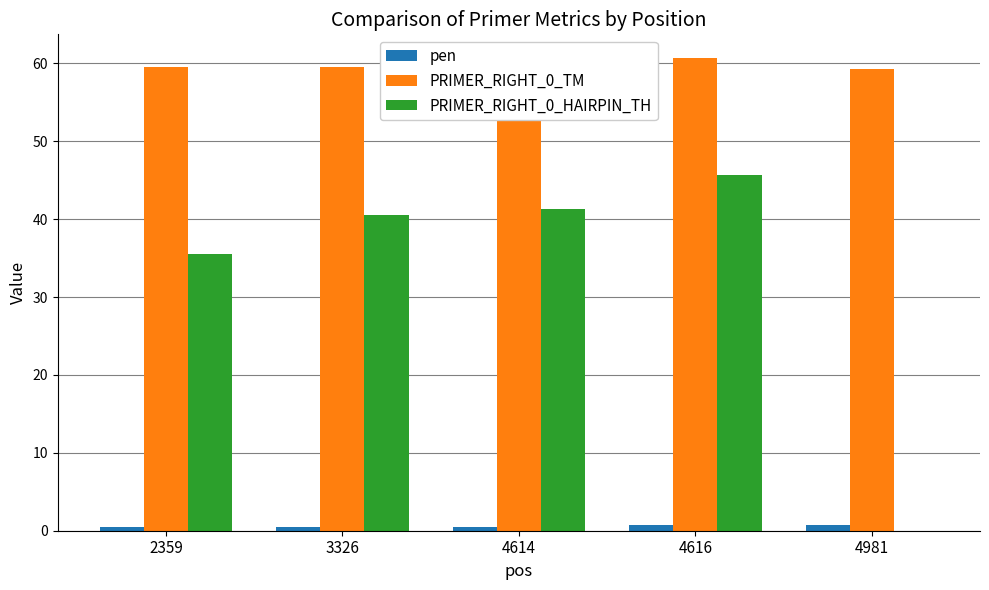

The PRIMER_RIGHT_0_HAIRPIN_TH series shows 35.6 at 2359. True or false?

True